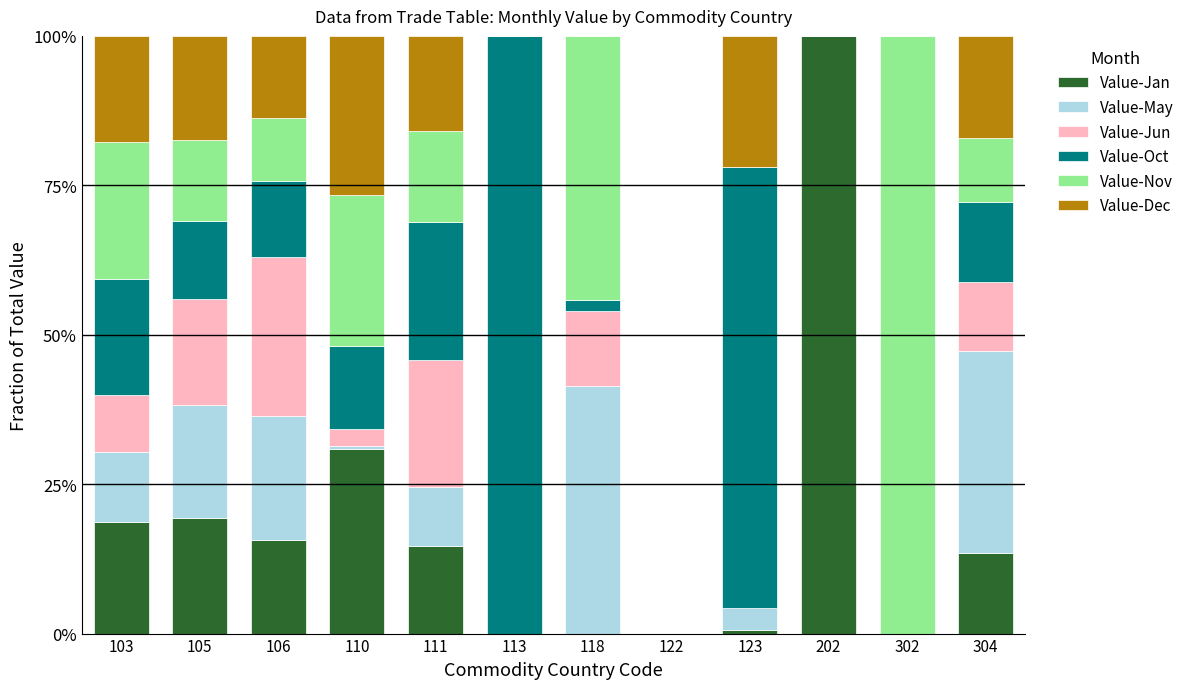

Which series has the widest spread of values?

Value-Jan